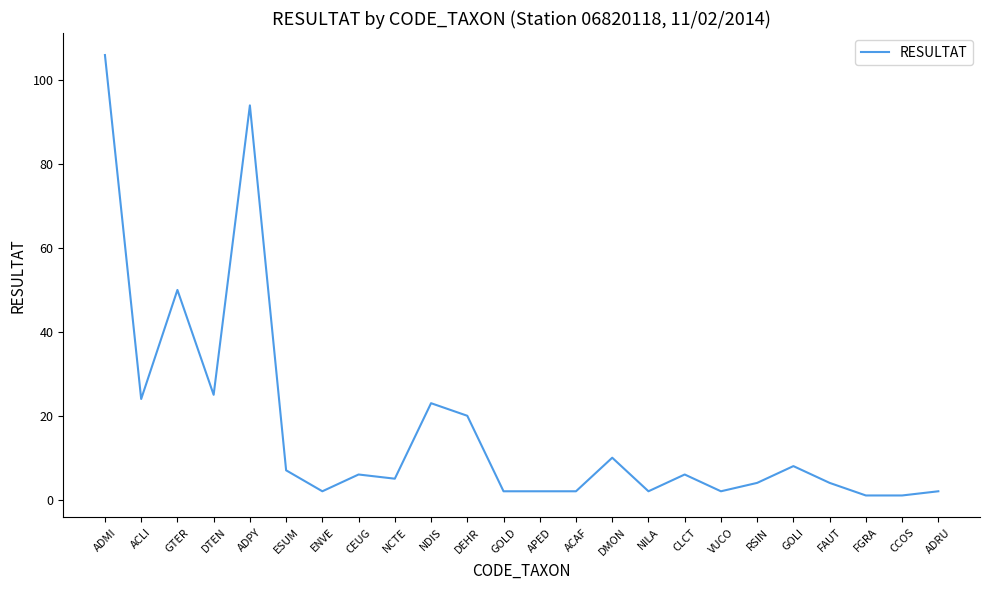

Approximately how many times larger is the value at NDIS compared to ESUM?

3.3